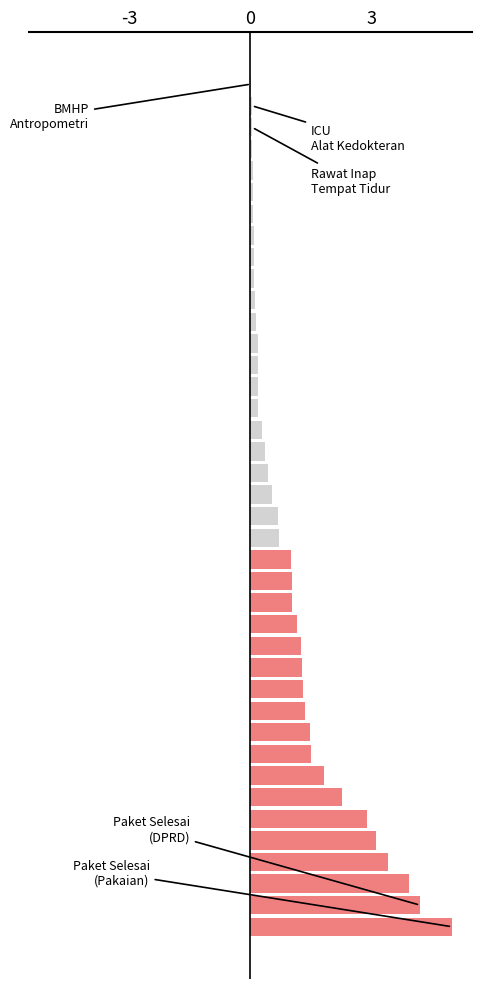

What is the average value?

1.1